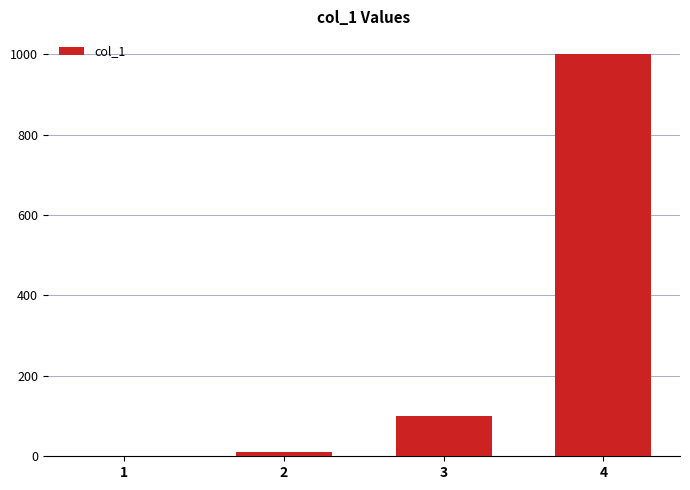

What is the average value?

278